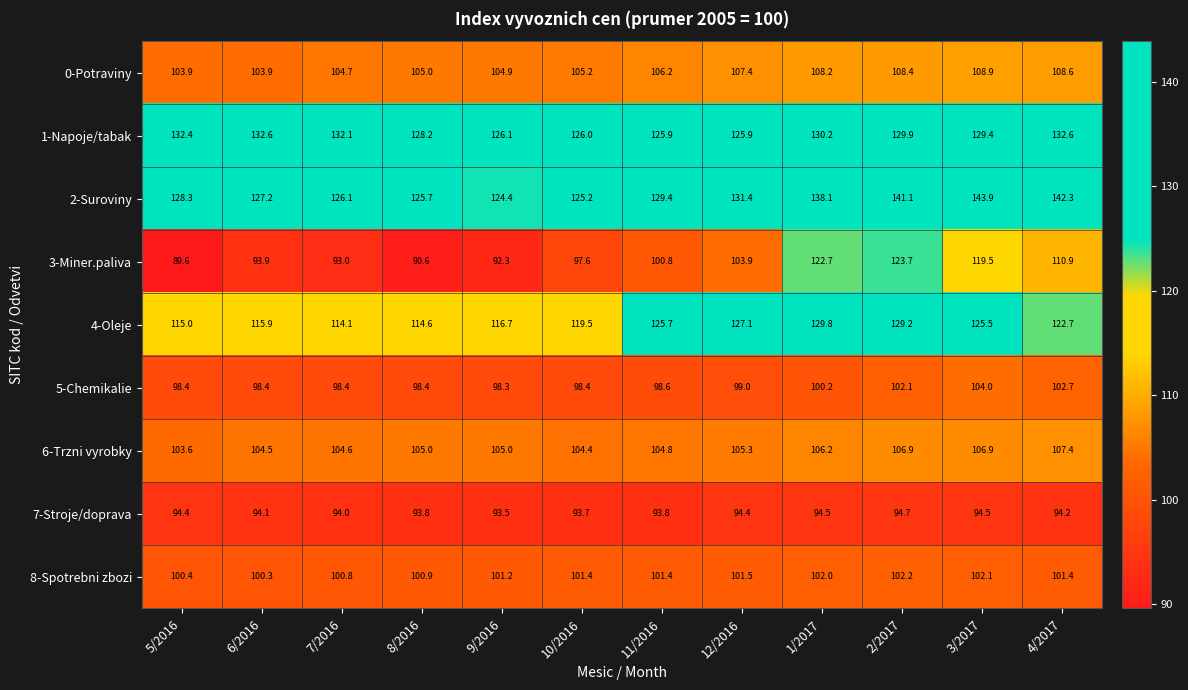

Count the number of data series in this chart.

9